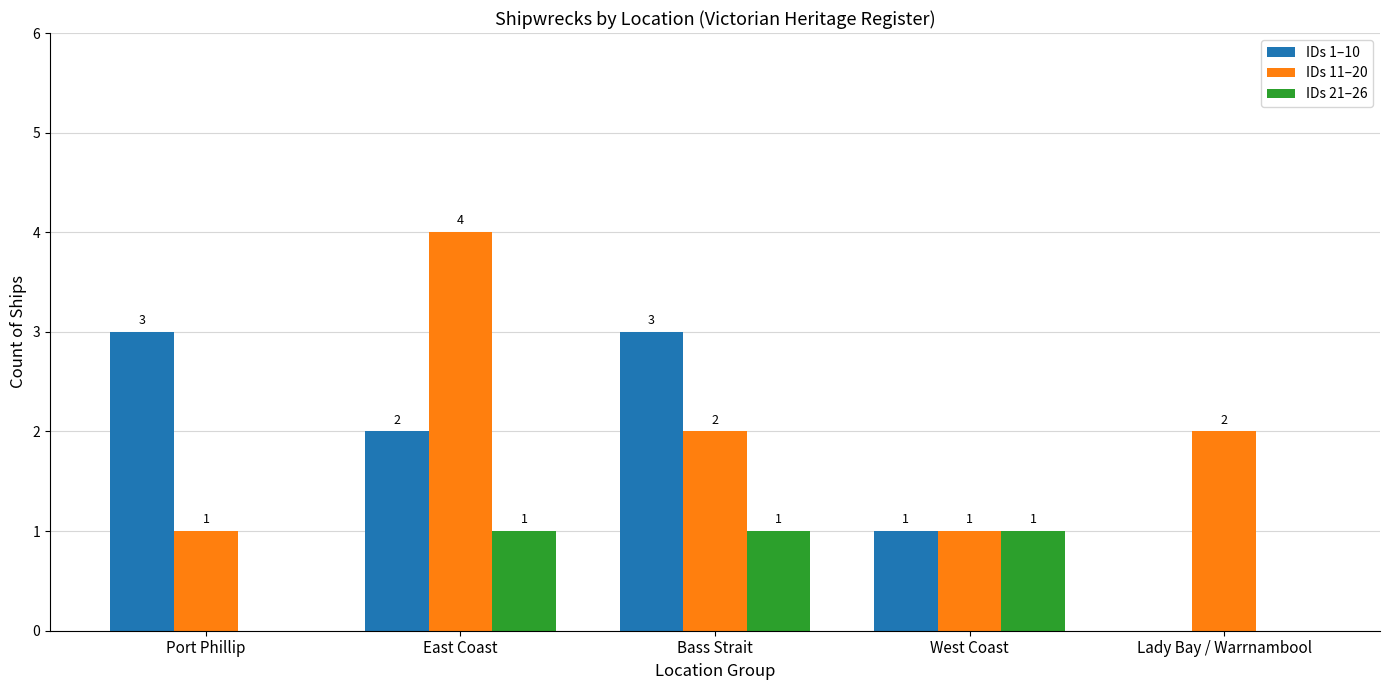

Count the number of categories in the chart.

5